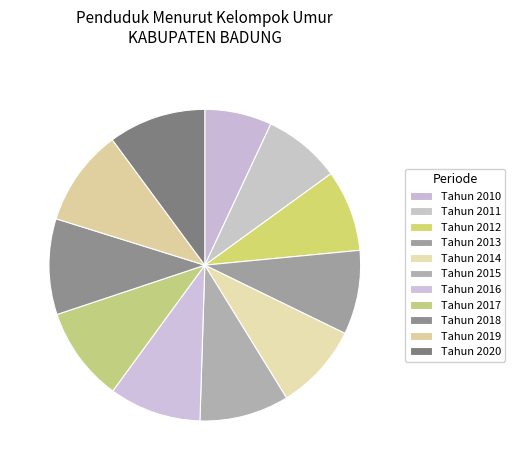

Combined, what portion of the pie is Tahun 2011 and Tahun 2012?

16.5%